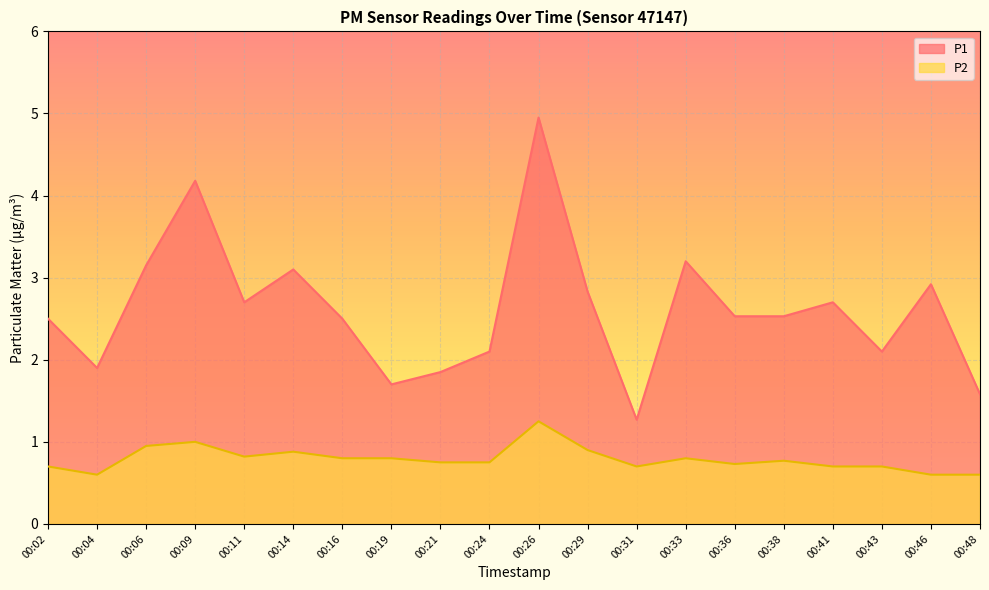

Between 00:06 and 00:48, which is larger?

00:06